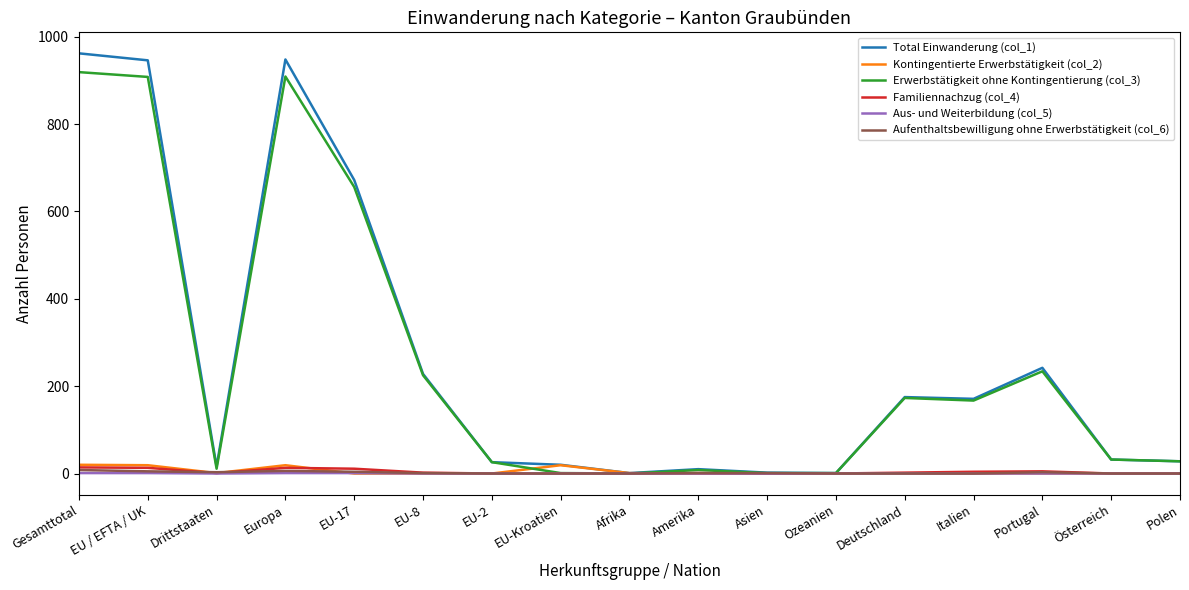

Which series has the largest range (max minus min)?

Total Einwanderung (col_1)